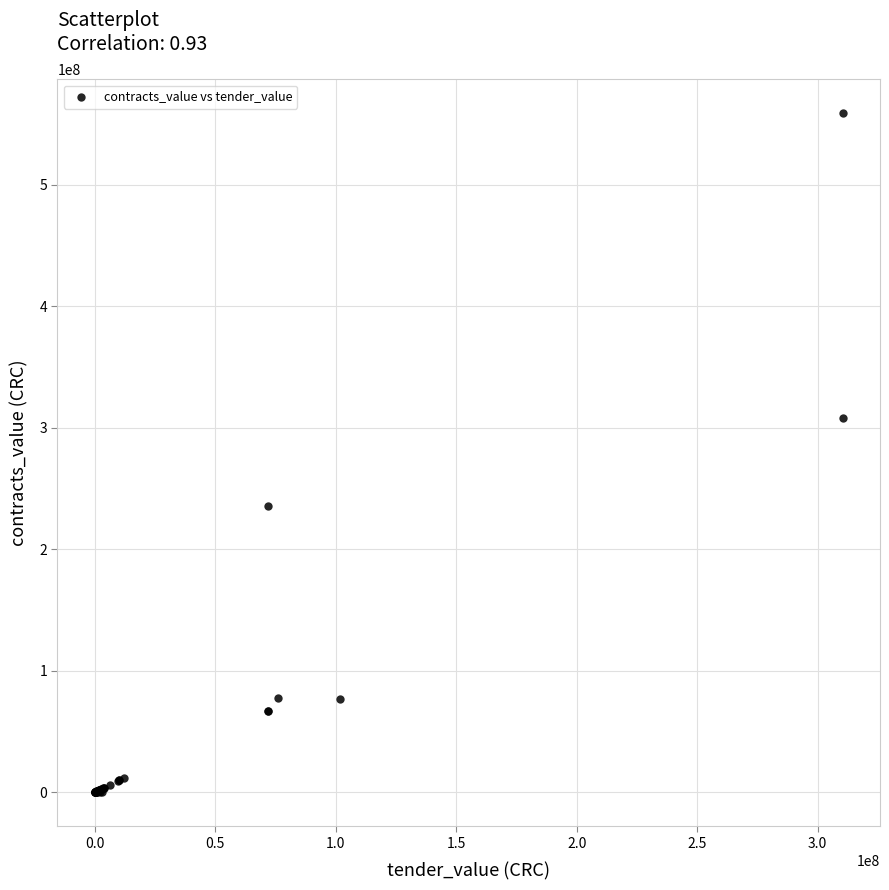

What Y value in the scatter plot is closest to 279523209?

308327412.6